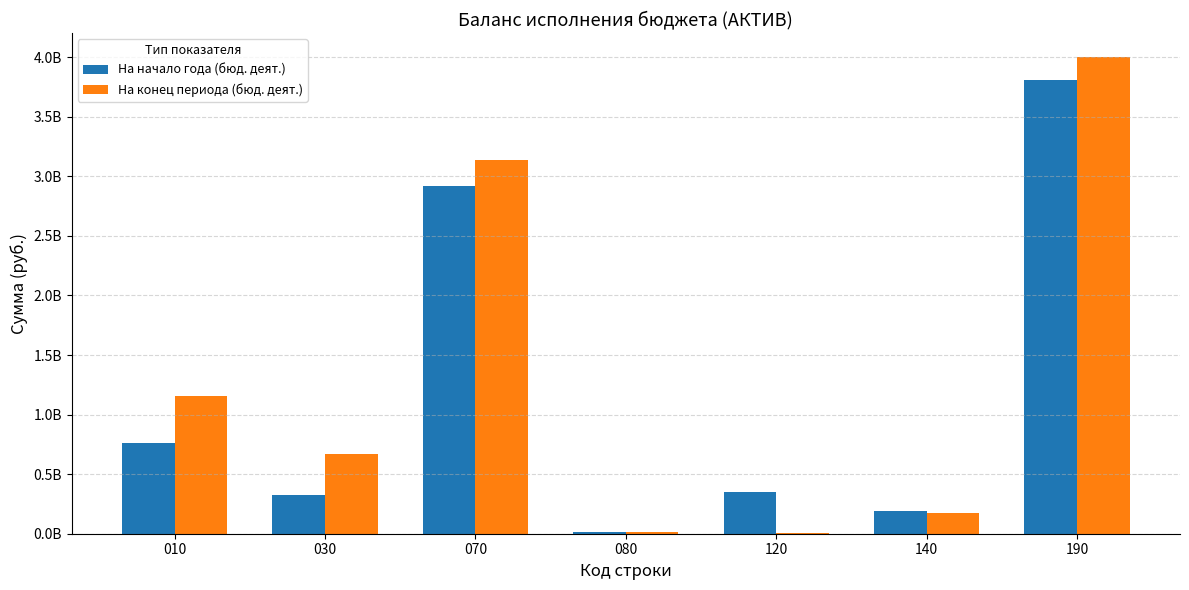

What are all the series names shown in the legend?

На начало года (бюд. деят.), На конец периода (бюд. деят.)